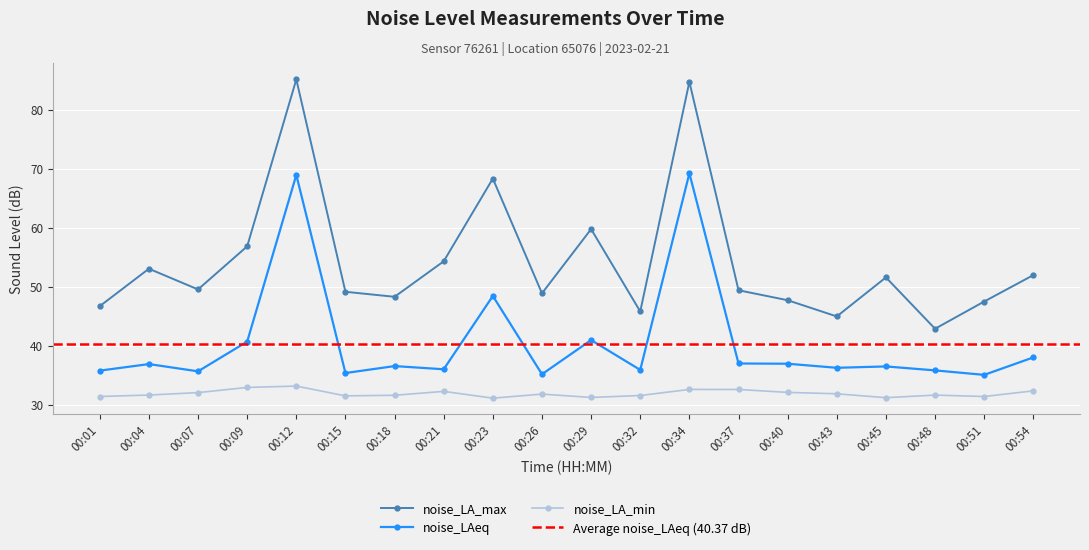

Which label corresponds to the largest value in the chart?

00:12